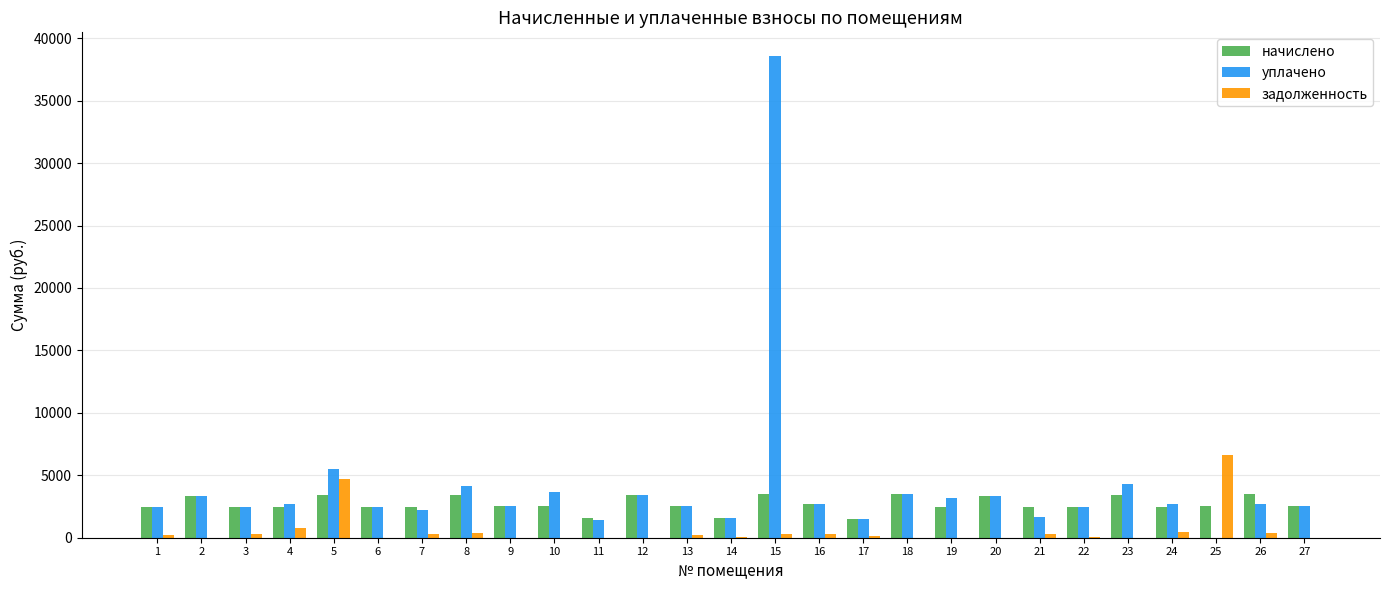

What is the sum of the уплачено values at 4 and 12?

6104.3